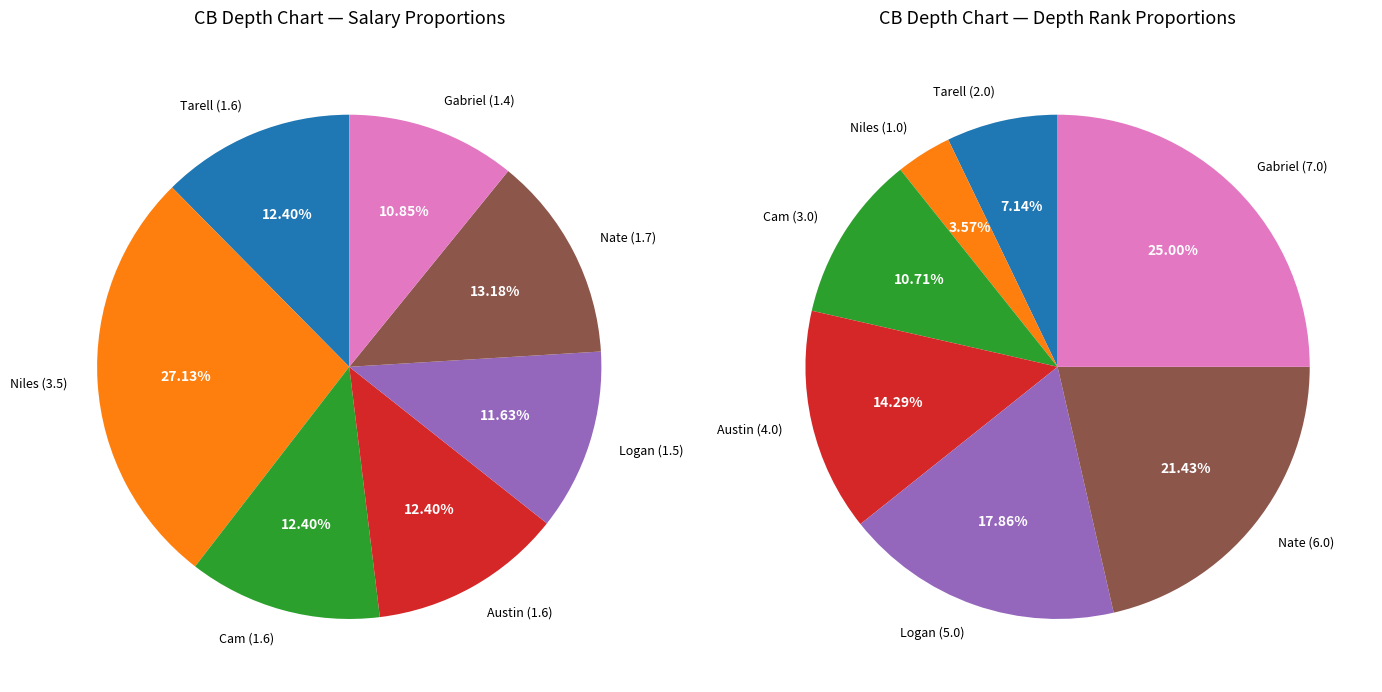

Which category has the biggest portion of the pie?

Niles (3.5)